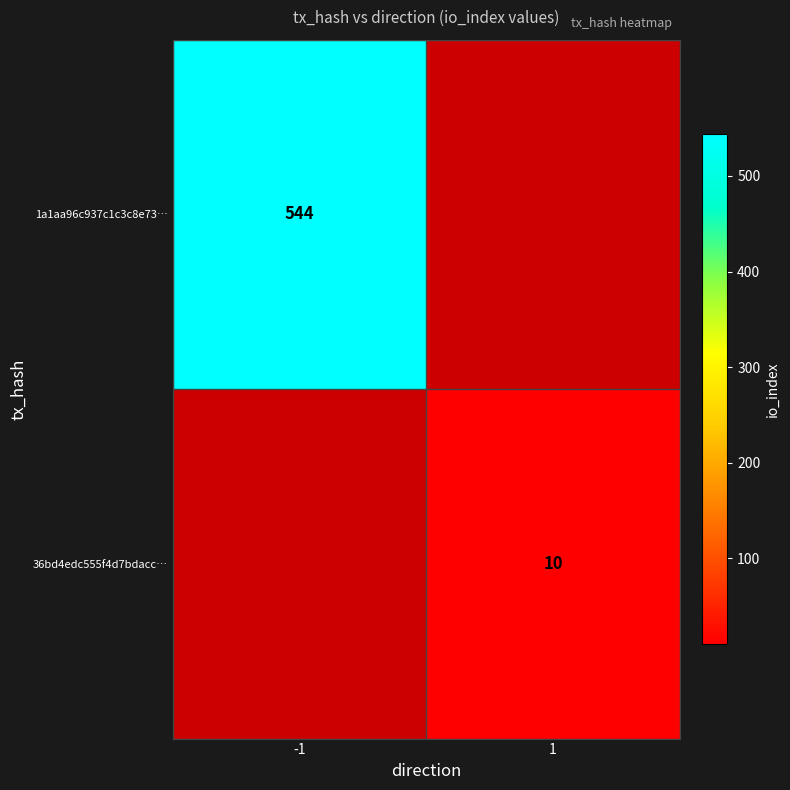

At which category does the chart reach its peak across all series?

-1